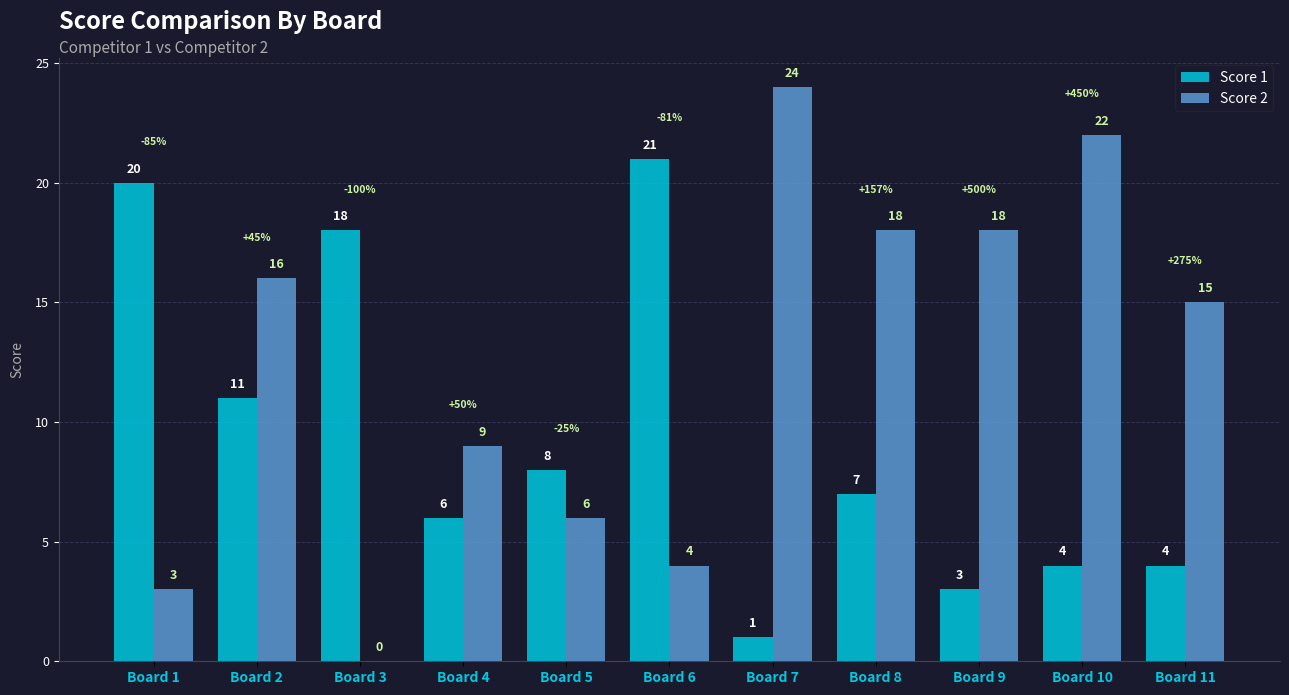

How many values in Score 2 are above zero?

10